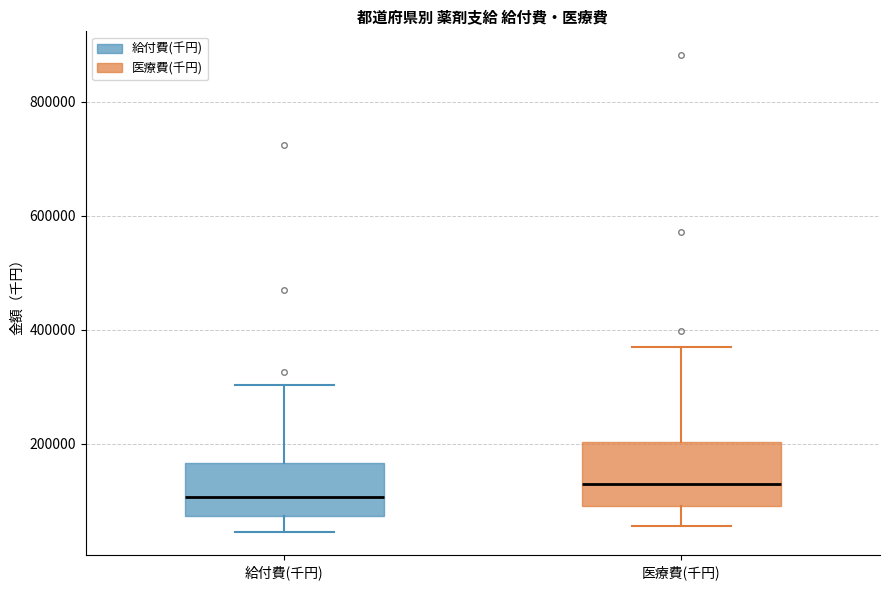

Reading left to right, transcribe this box plot: for each box, give where its median line is, the range the box spans, and where its two whiskers end, as read against the y-axis. The values are not printed on the chart, so give them approximately, as read against the axis.

給付費(千円): median 100000, box 80000 to 160000, whiskers 40000 to 300000
医療費(千円): median 140000, box 100000 to 200000, whiskers 60000 to 360000